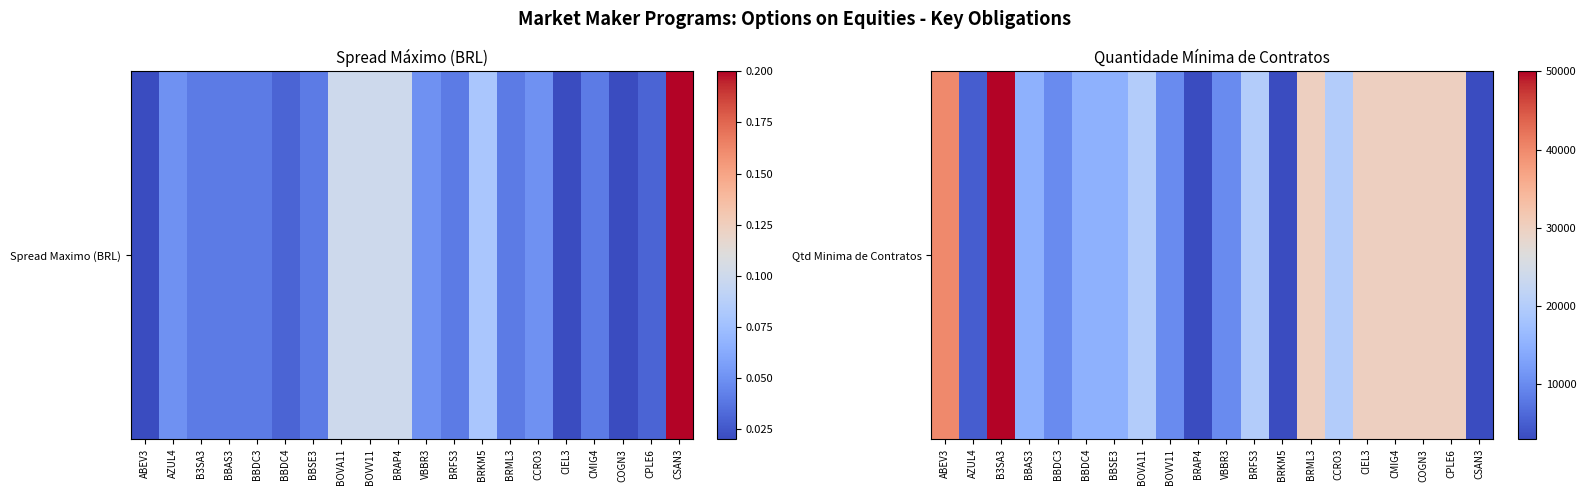

List the labels in order of value, largest first.

B3SA3, ABEV3, BRML3, CIEL3, CMIG4, COGN3, CPLE6, BOVA11, BRFS3, CCRO3, BBAS3, BBDC4, BBSE3, BBDC3, BOVV11, VBBR3, AZUL4, BRAP4, BRKM5, CSAN3